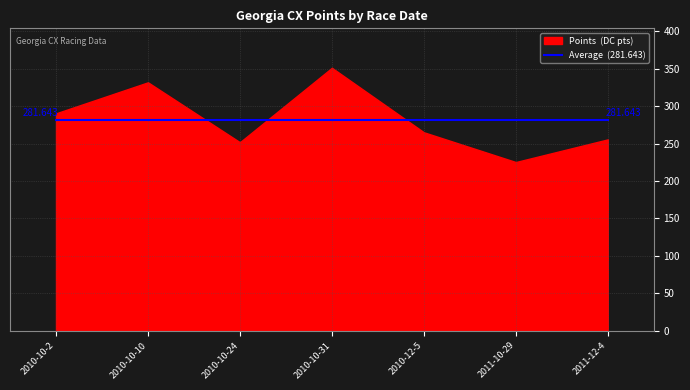

Where is the data nearest to the value 288?

2010-10-2